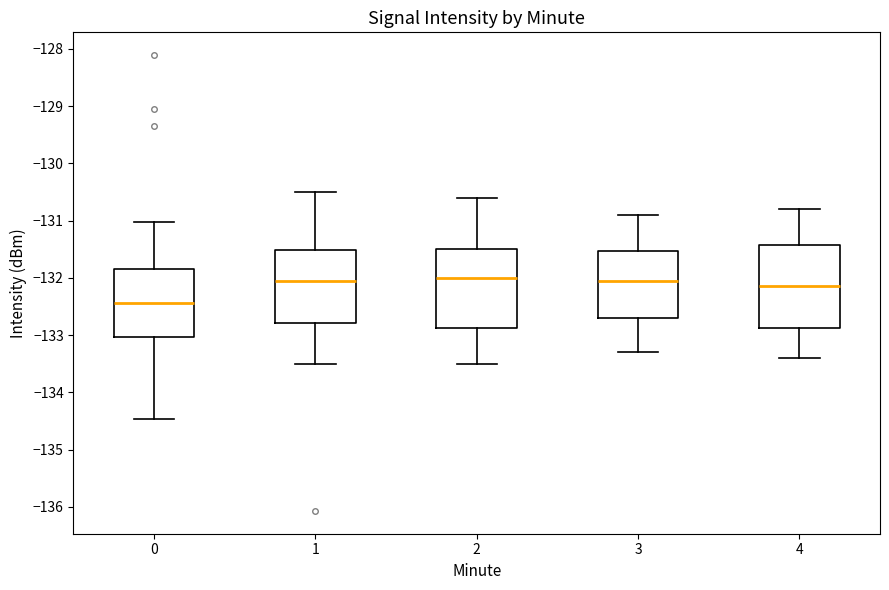

Reading left to right, transcribe this box plot: for each box, give where its median line is, the range the box spans, and where its two whiskers end, as read against the y-axis. The values are not printed on the chart, so give them approximately, as read against the axis.

0: median -132.4, box -133.0 to -131.8, whiskers -134.5 to -131.0
1: median -132.0, box -132.8 to -131.5, whiskers -133.5 to -130.5
2: median -132.0, box -132.9 to -131.5, whiskers -133.5 to -130.6
3: median -132.0, box -132.7 to -131.5, whiskers -133.3 to -130.9
4: median -132.1, box -132.9 to -131.4, whiskers -133.4 to -130.8